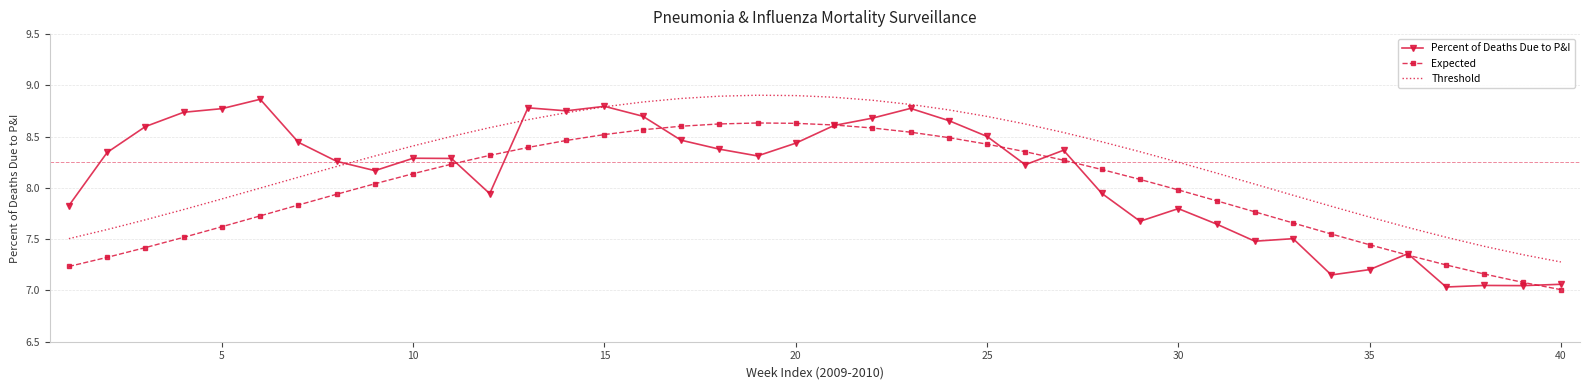

Rank the series by their average value, from highest to lowest.

Threshold, Percent of Deaths Due to P&I, Expected